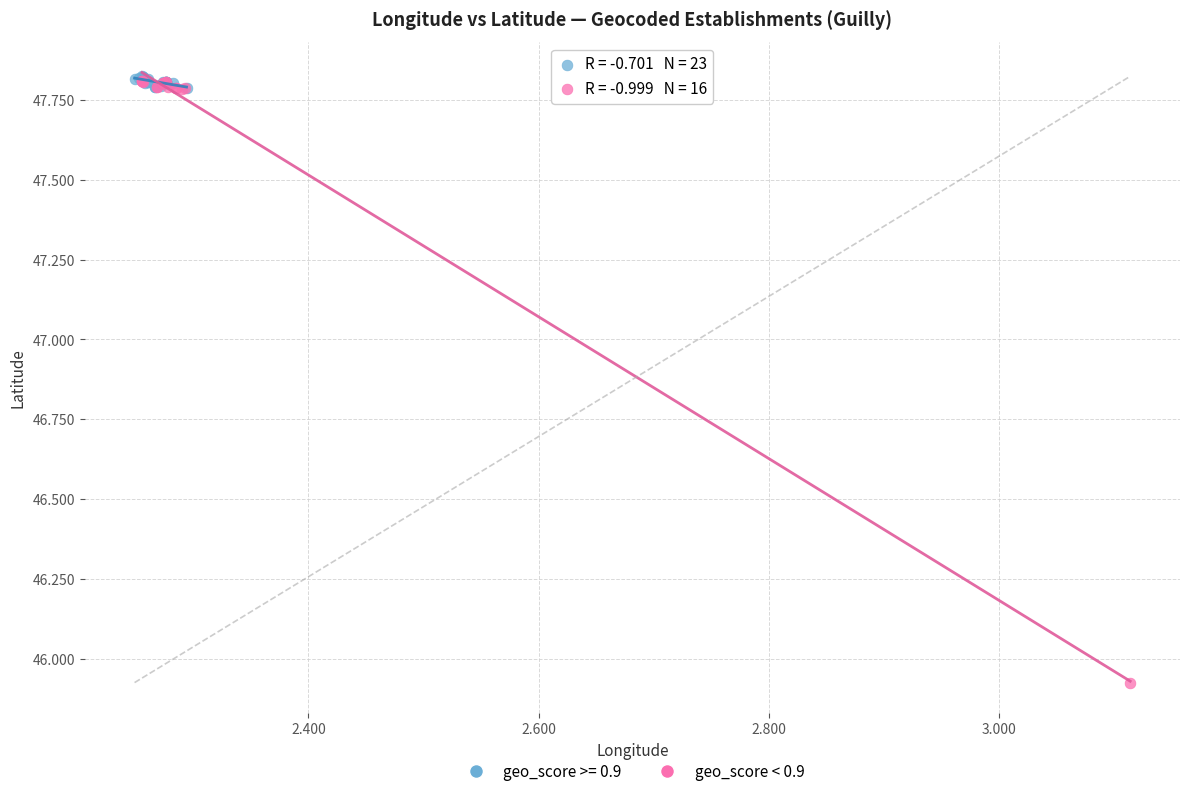

Which series reaches the minimum Y coordinate?

geo_score < 0.9